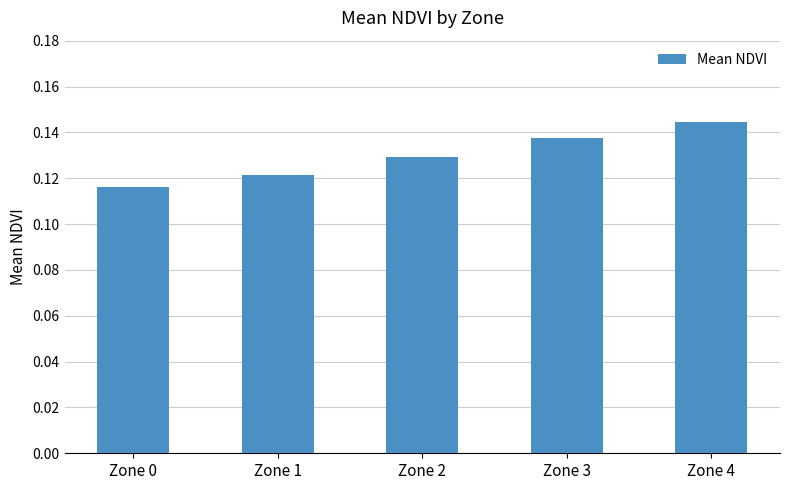

Does the chart contain any negative values?

No